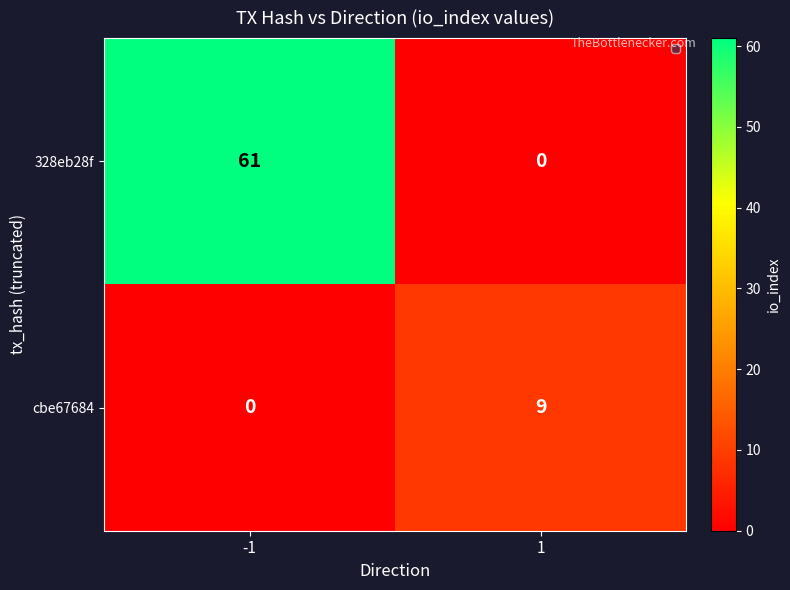

Is the value of cbe67684 at -1 greater than the value of 328eb28f at -1?

No